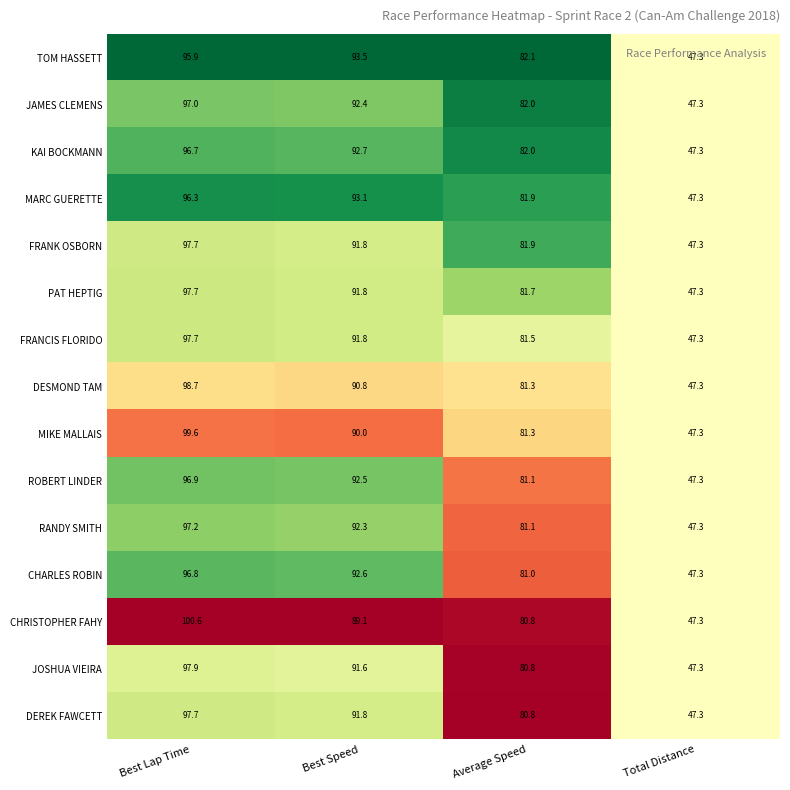

What is the sum of the DESMOND TAM values at Average Speed and Total Distance?

128.6